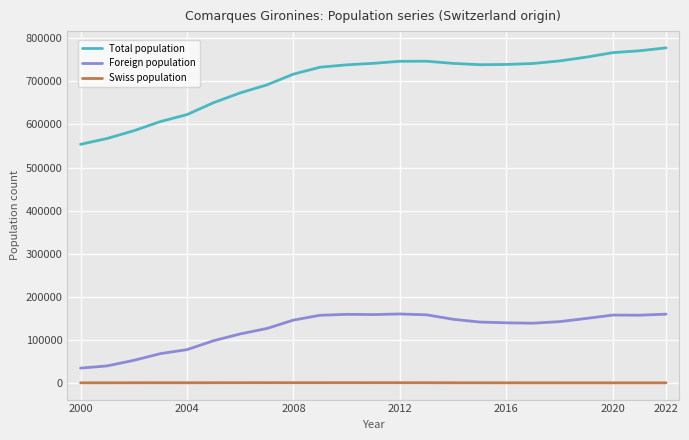

List the series in order of their overall mean, highest first.

Total population, Foreign population, Swiss population